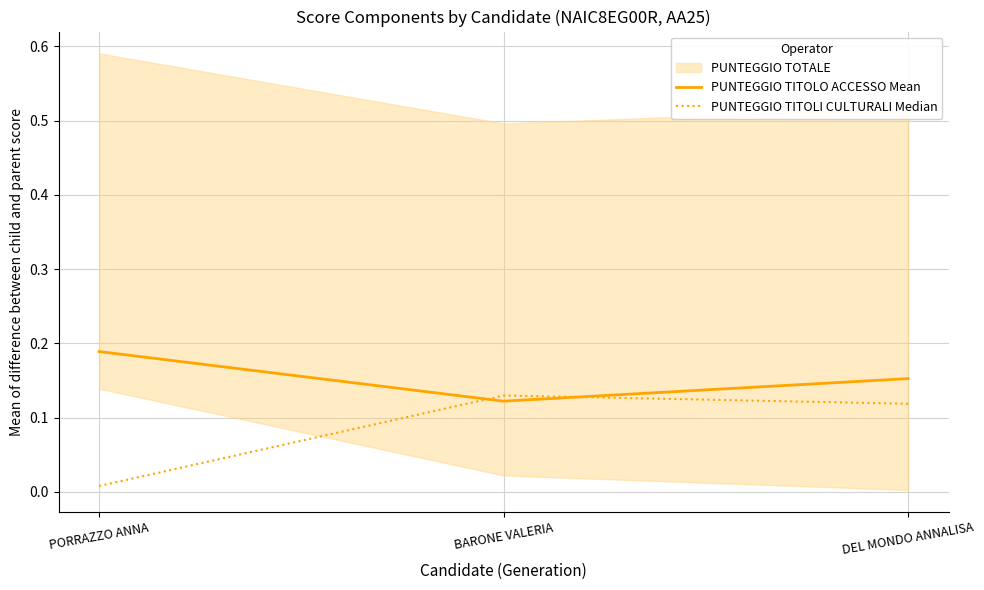

How many lines are shown in the chart?

2